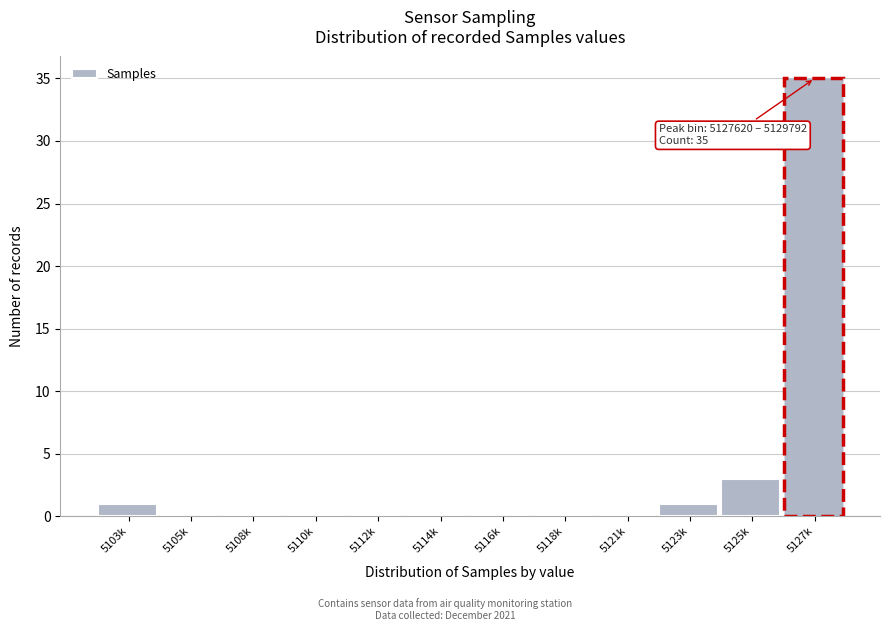

Between 5103k and 5112k, which is larger?

5103k